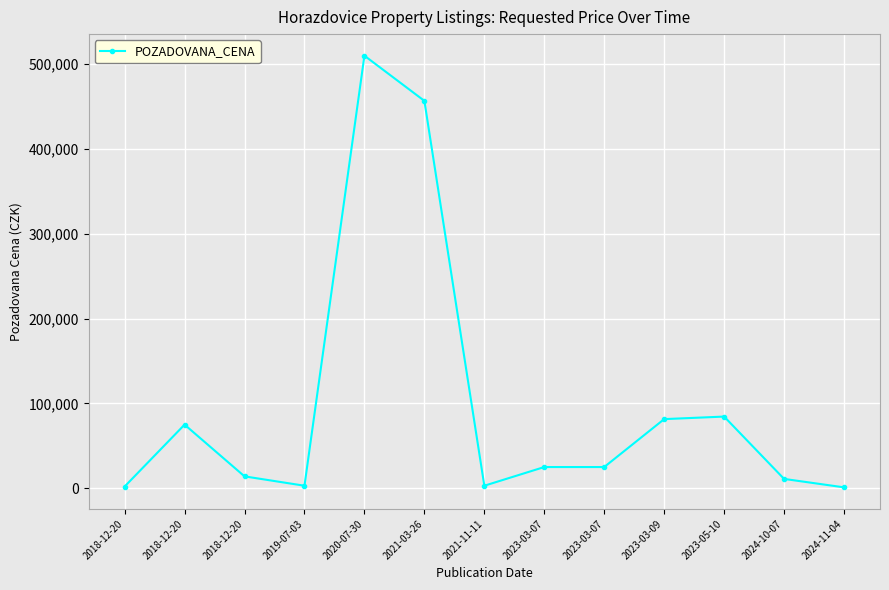

What is the approximate value at 2021-11-11, to the nearest 10?

2960